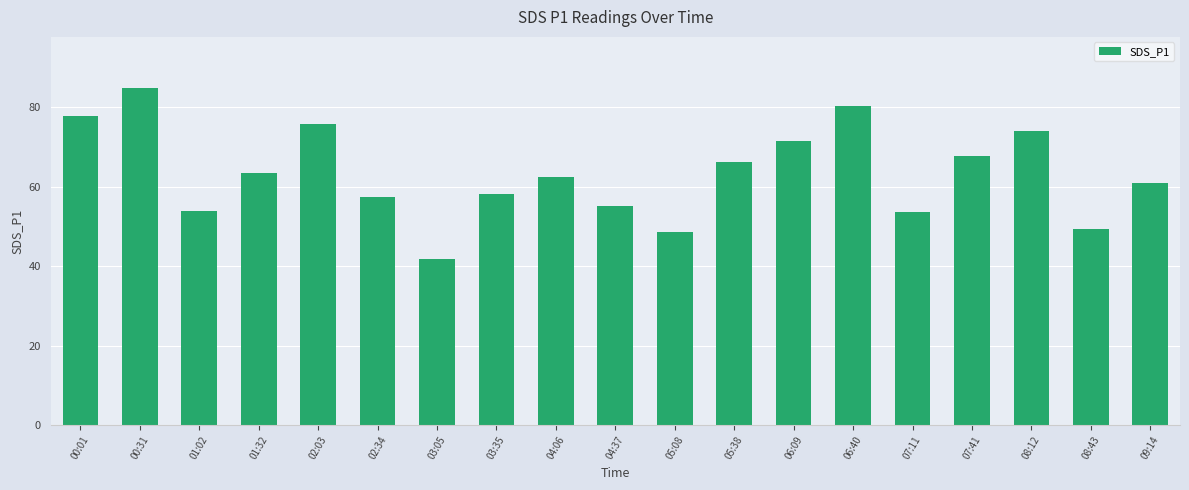

What is the label of the 6th bar from the right?

06:40